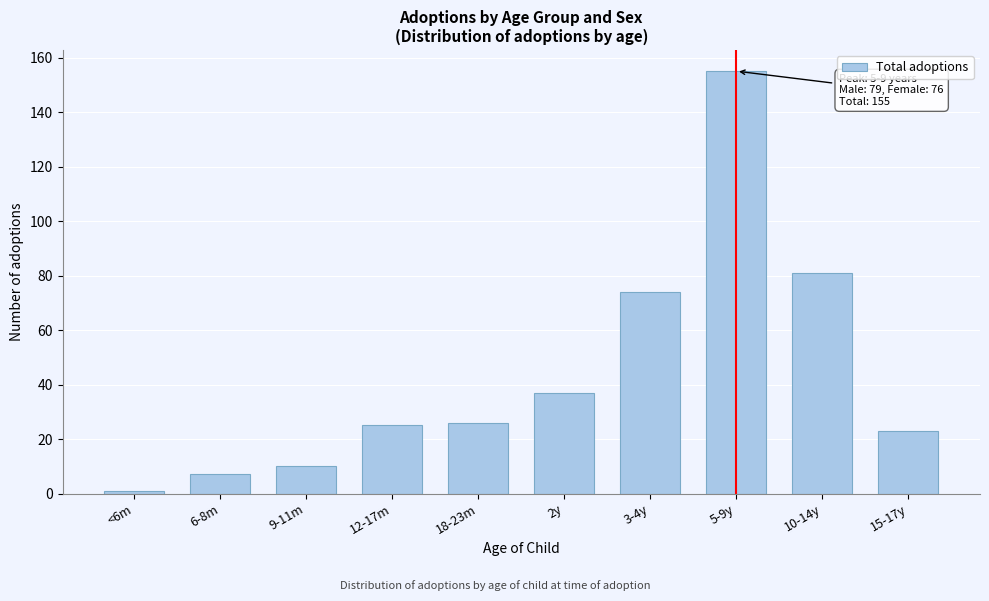

Reading left to right, extract all data points from this chart.

<6m=1	6-8m=7	9-11m=10	12-17m=25	18-23m=26	2y=37	3-4y=74	5-9y=155	10-14y=81	15-17y=23